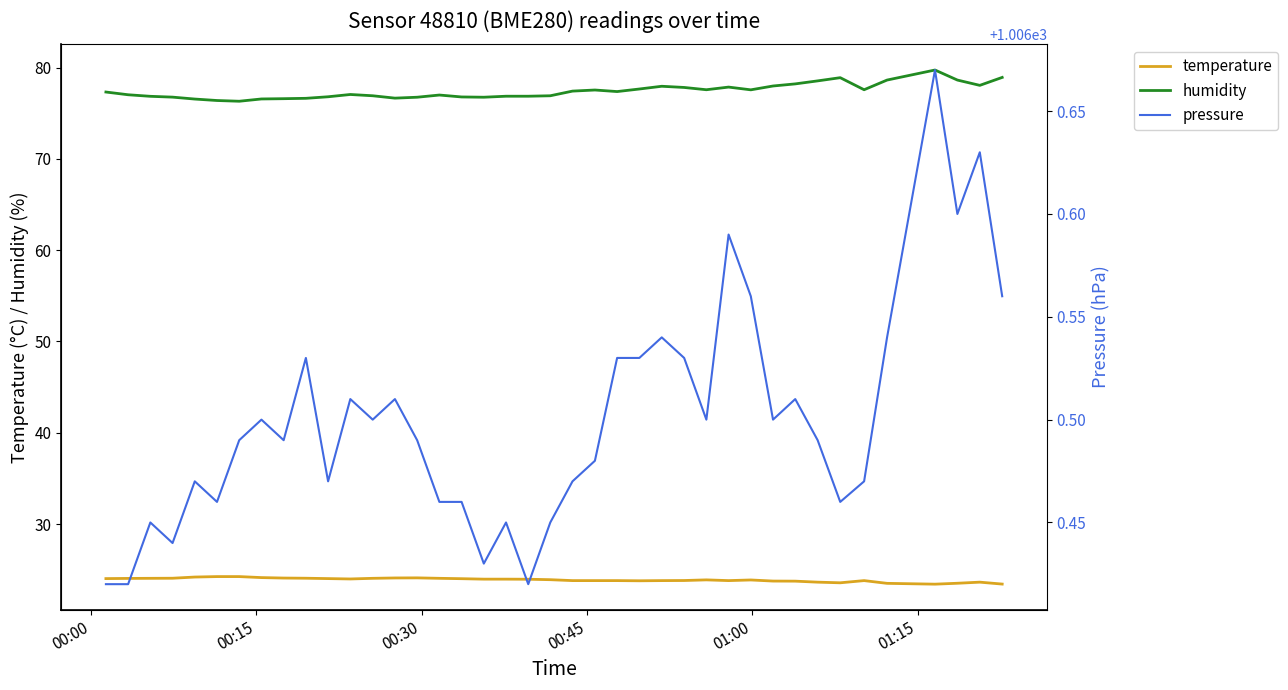

What is the average value of the pressure series?

1006.5